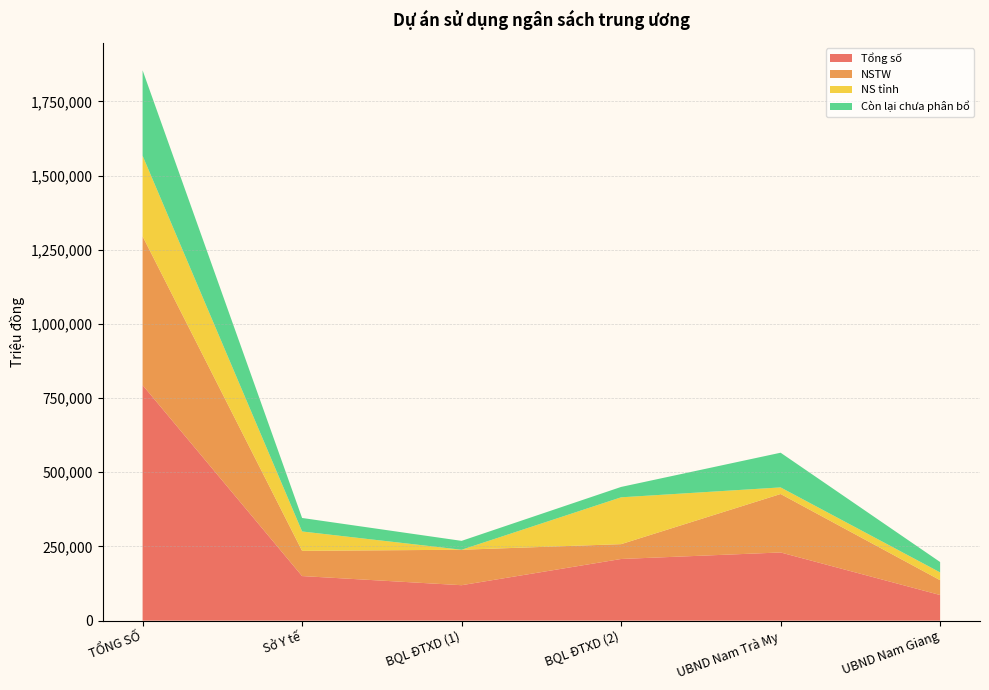

Reading left to right, extract all data points from this chart.

Tổng số: 793735	150274	119467	207827	229815	86352
NSTW: 501467	85000	119467	50000	197000	50000
NS tỉnh: 271578	65274	0	157827	22225	26252
Còn lại chưa phân bổ: 287904	45500	29977	35000	116891	35000